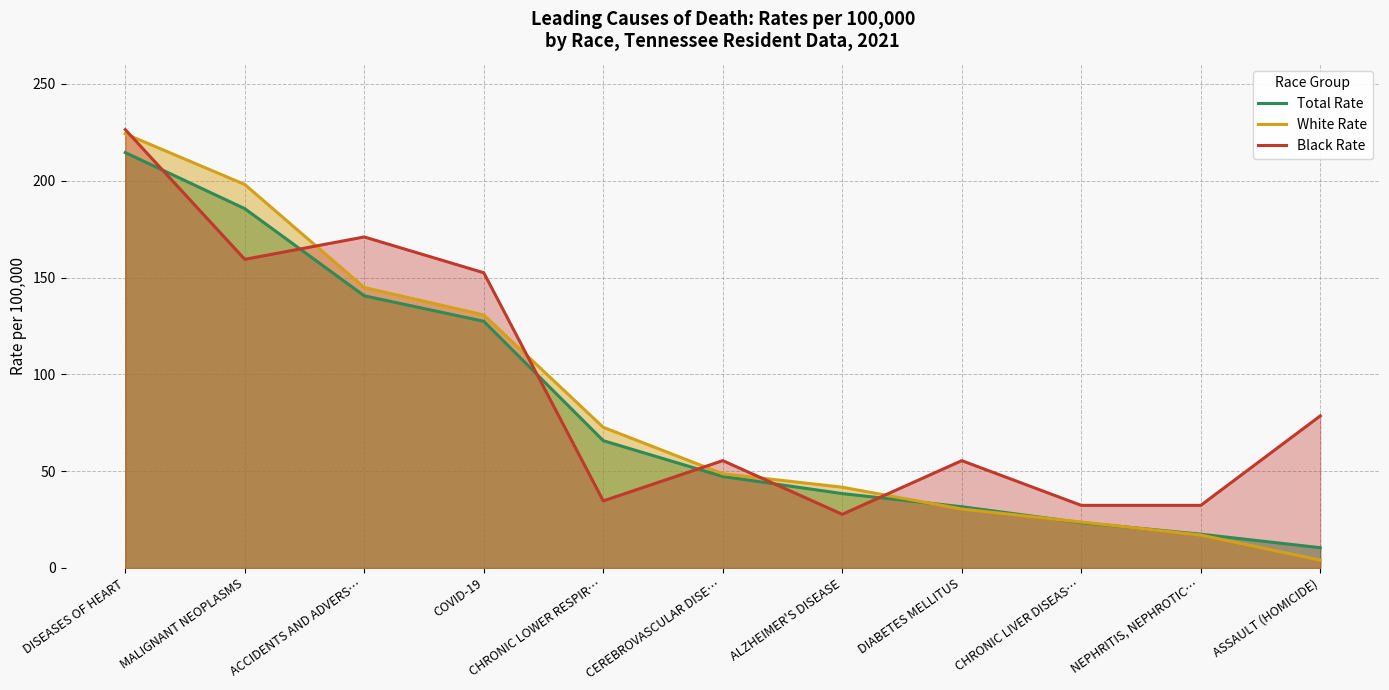

How many data points in Total Rate are above 47?

6